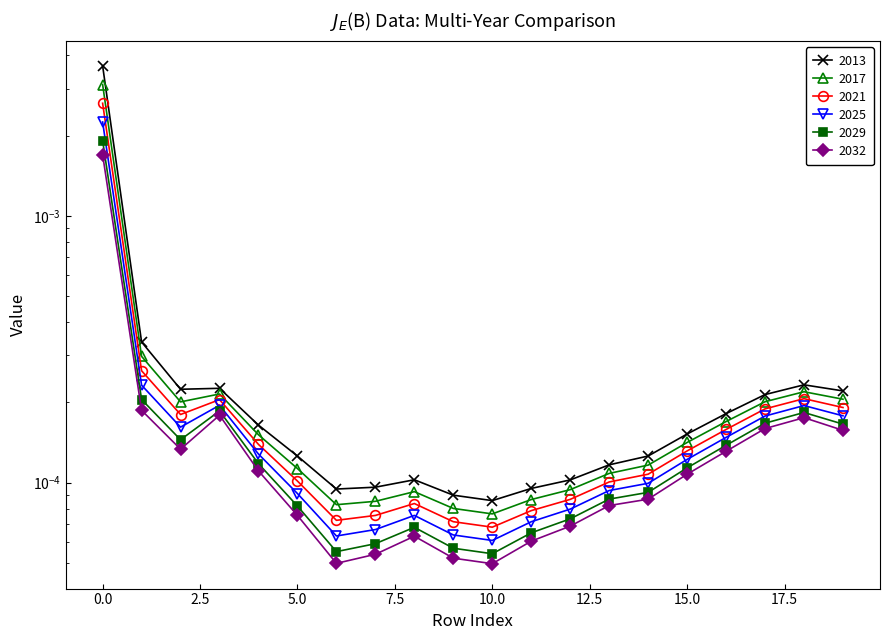

True or false: 2017 has a value of 0.0 at 2.

False